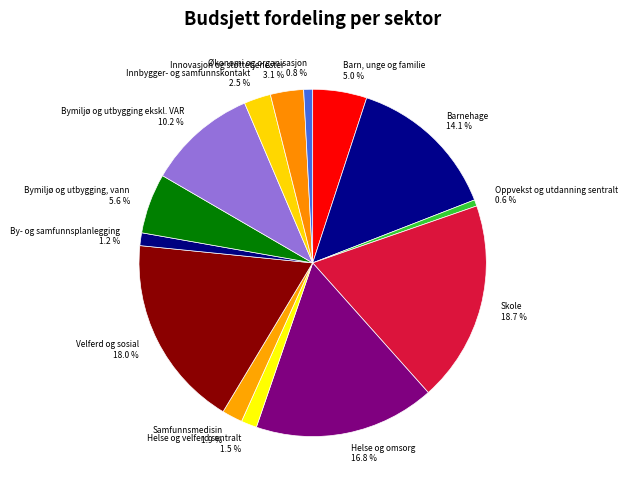

Does any single category account for the majority?

No